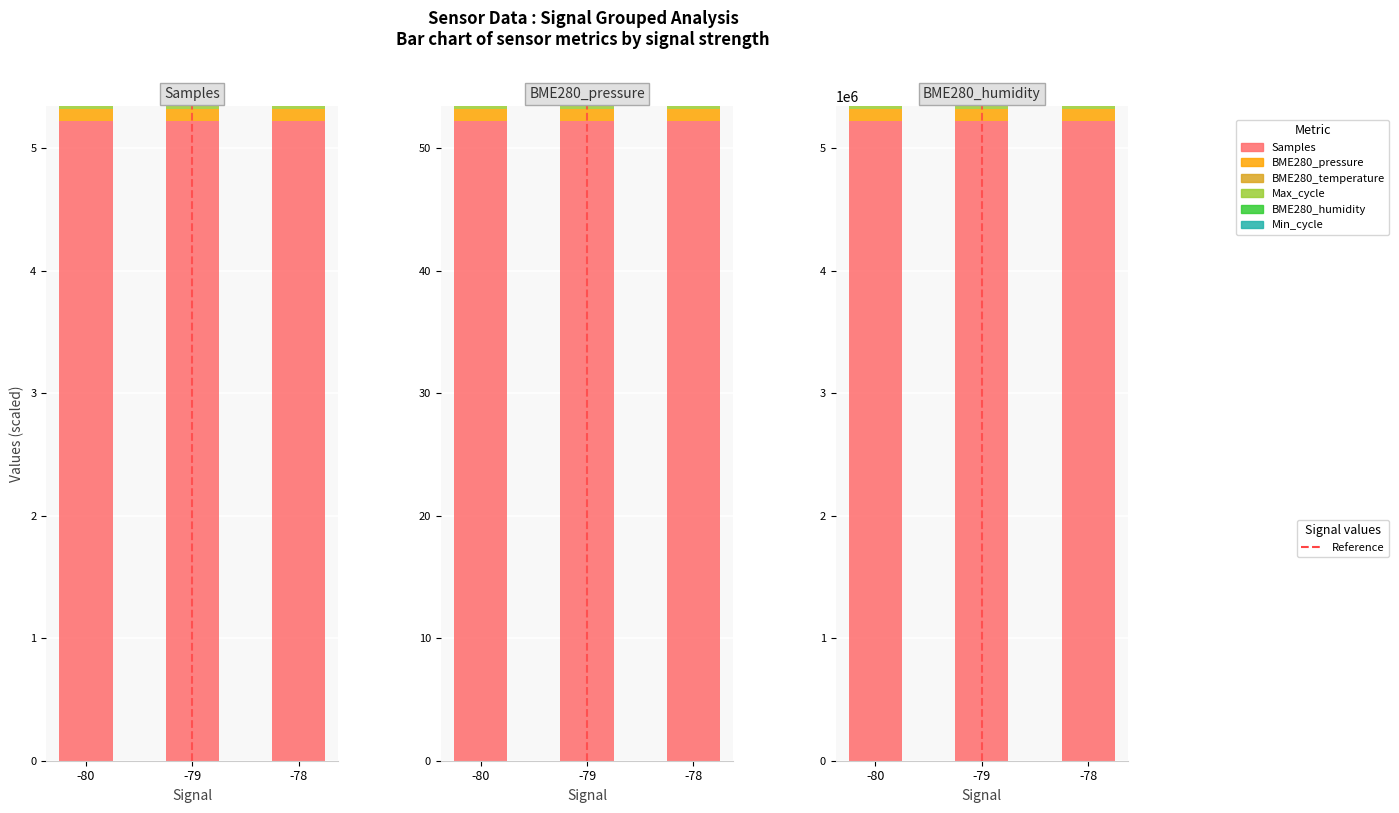

Read the BME280_humidity value at -80.

99.6